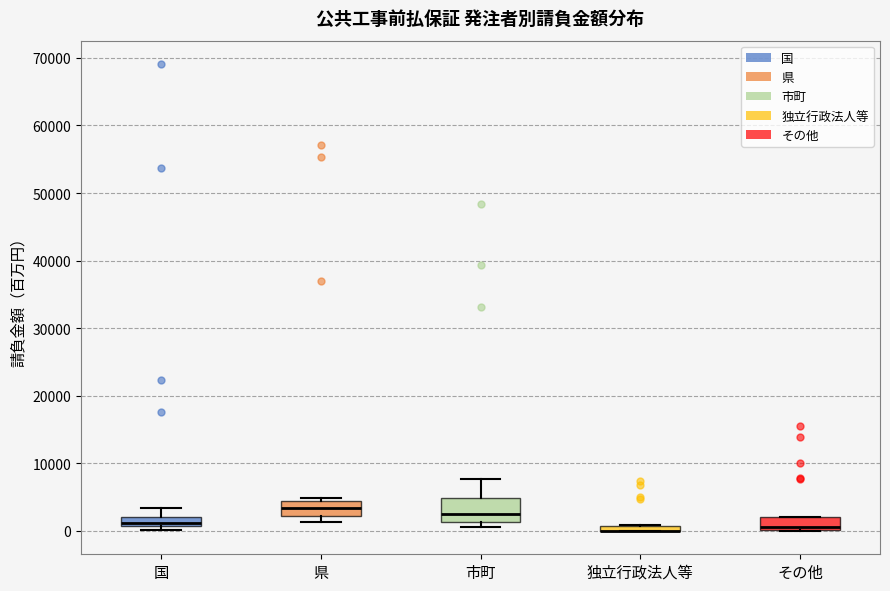

Comparing the boxes themselves (not the whiskers), which one is the tallest?

市町